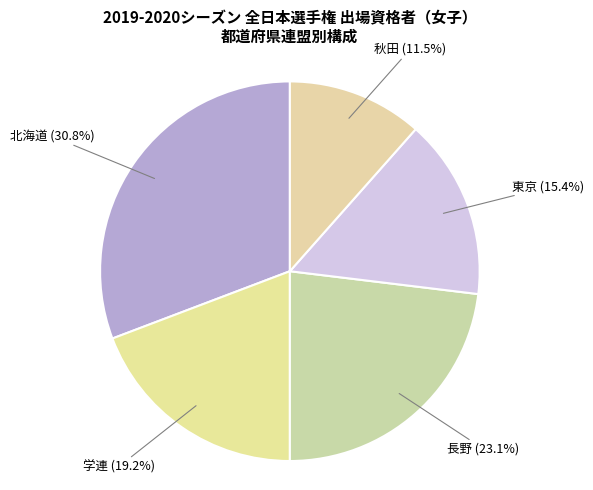

What percentage do 東京 and 学連 together represent?

34.6%